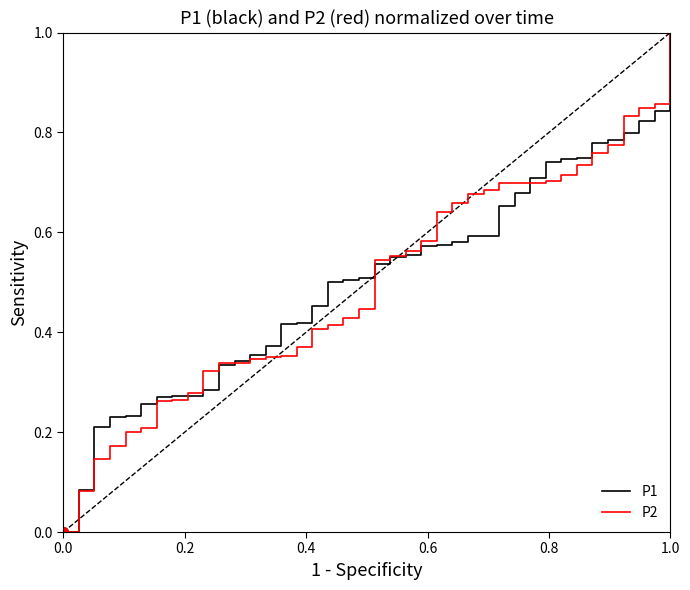

What are all the series names shown in the legend?

P1, P2